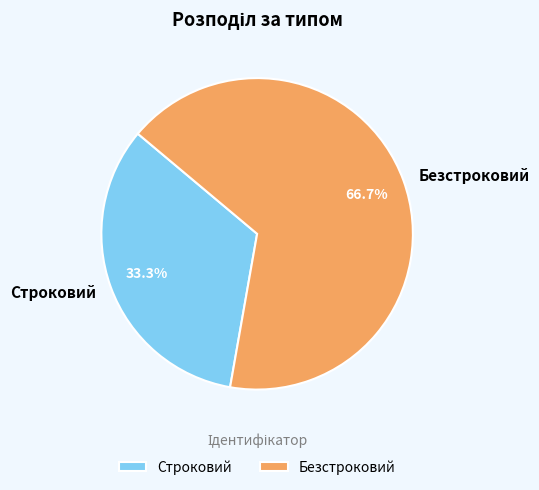

The Безстроковий slice represents 67% of the pie. True or false?

True